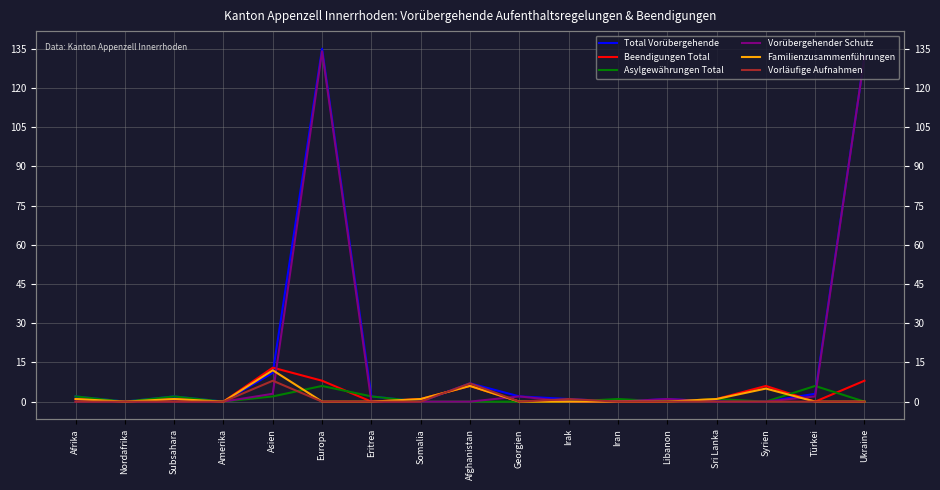

The value of Asylgewährungen Total at Georgien is -3. True or false?

False